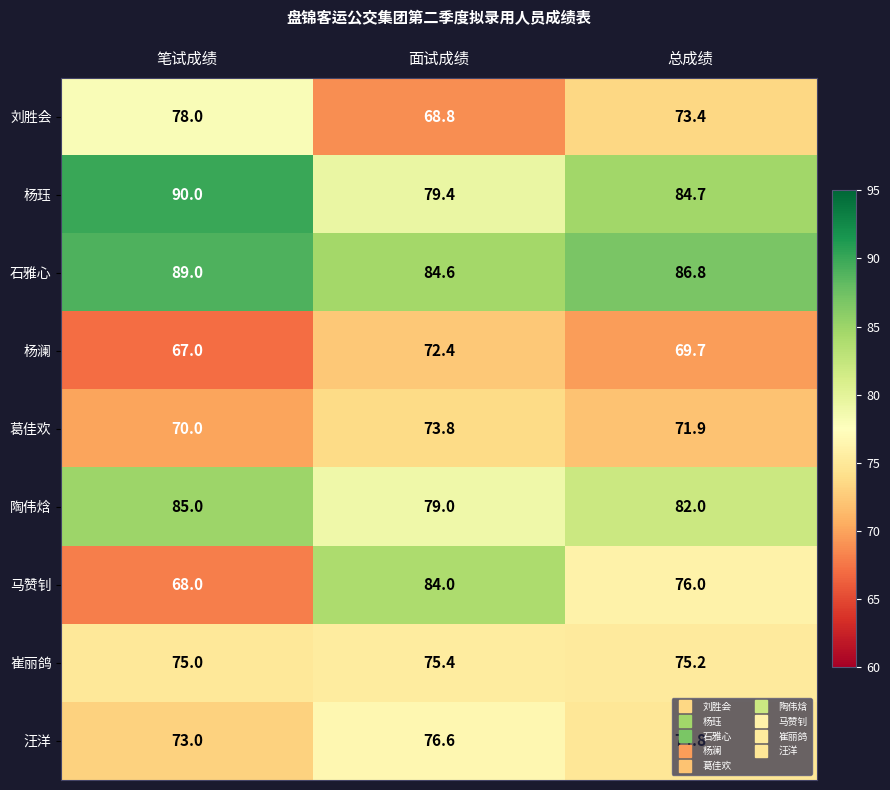

The 杨澜 series shows 67.0 at 笔试成绩. True or false?

True